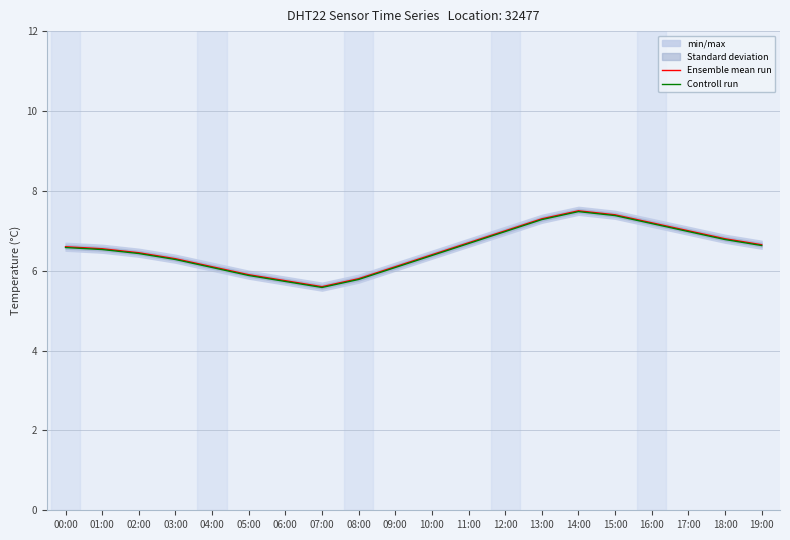

How many data points does each series have?

20